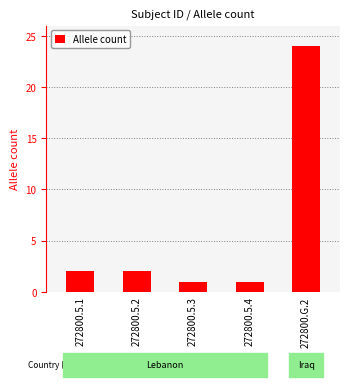

Between 272800.5.2 and 272800.5.4, which is larger?

272800.5.2